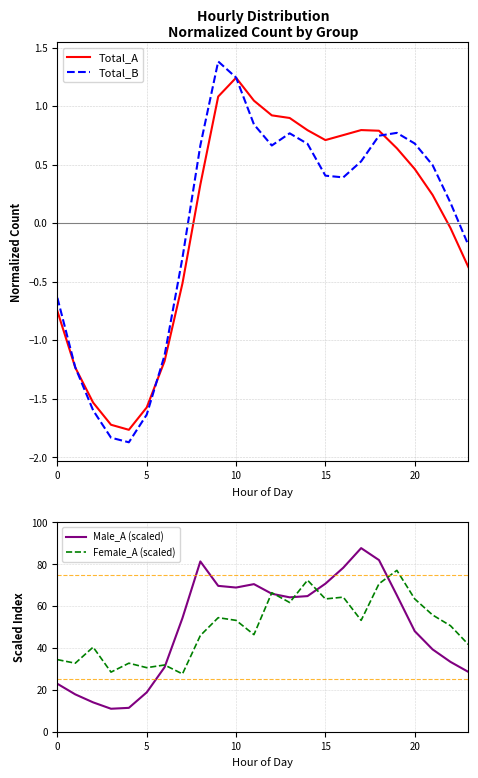

Which series has the largest range (max minus min)?

Male_A (scaled)